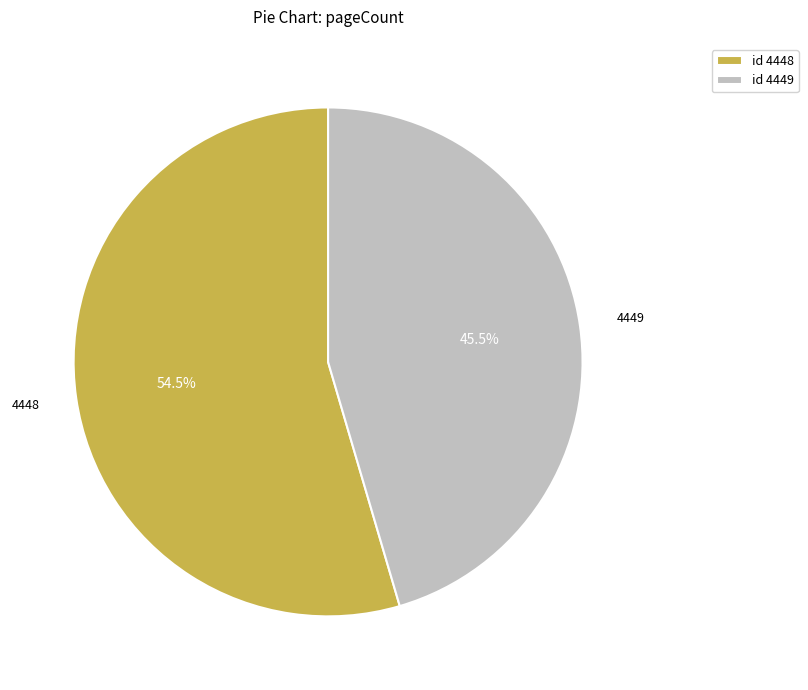

Combined, what portion of the pie is 4449 and 4448?

100.0%